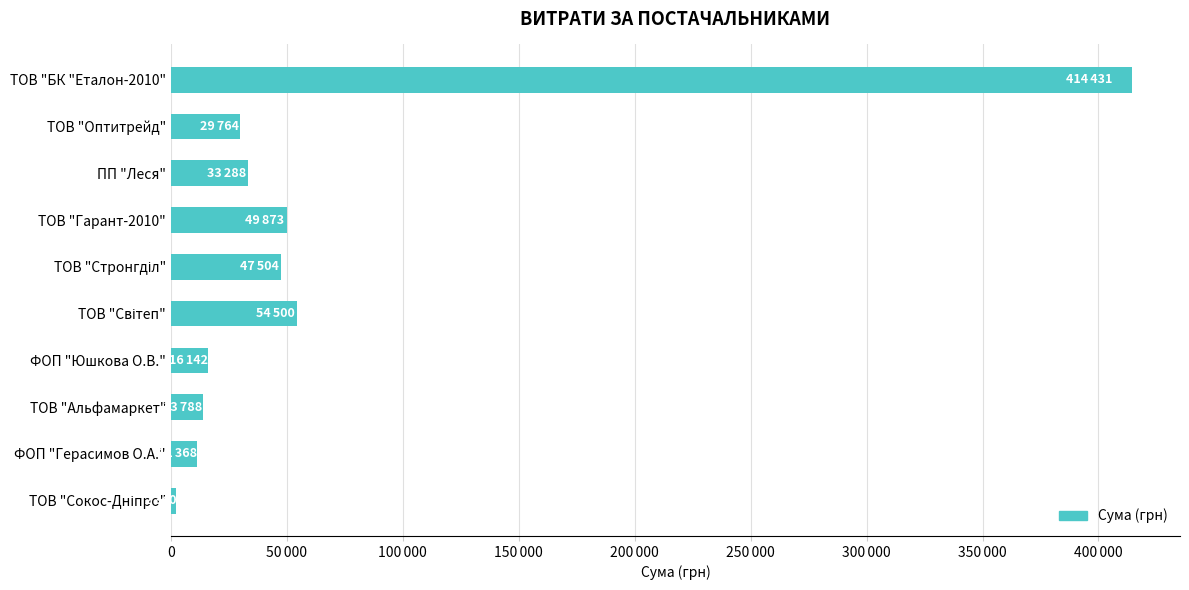

Does the chart contain any negative values?

No